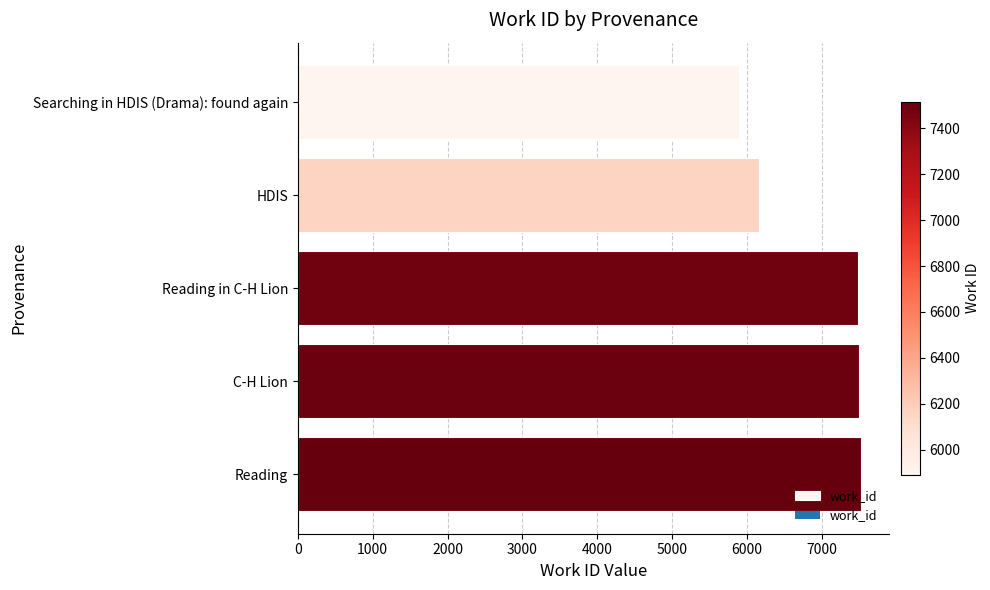

Is it true that the value at Reading is 7516?

True